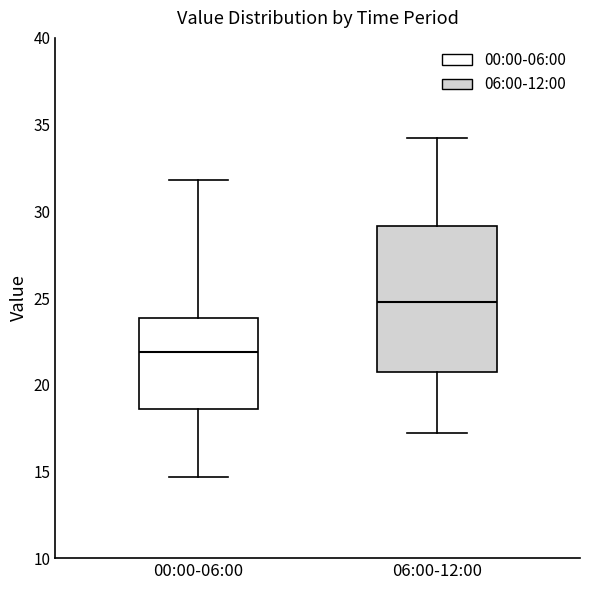

Which box has the lowest median line?

00:00-06:00